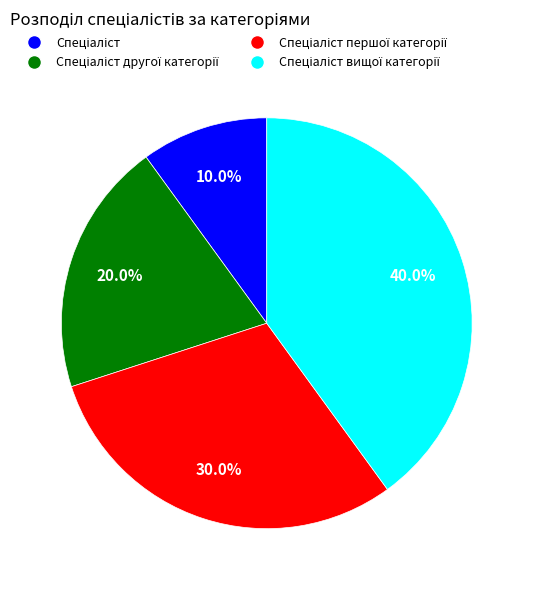

Does any single category account for the majority?

No